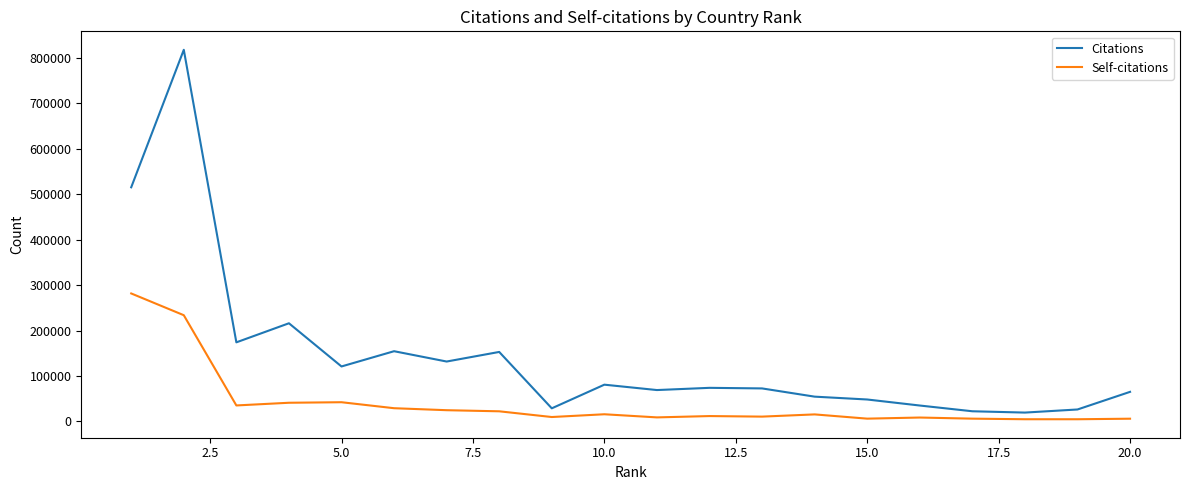

True or false: Citations and Self-citations intersect in this chart.

False